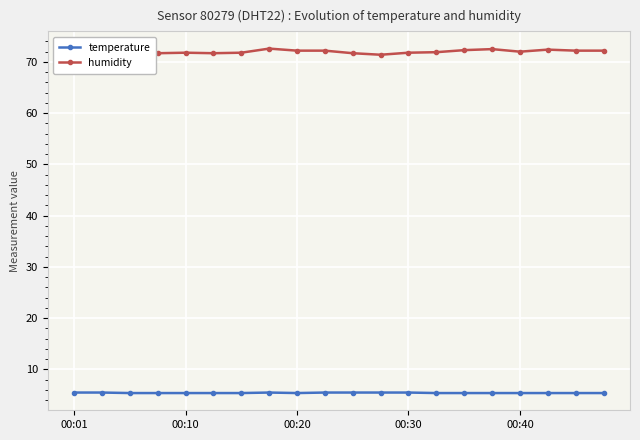

Which has a higher value, 10 or 13?

10